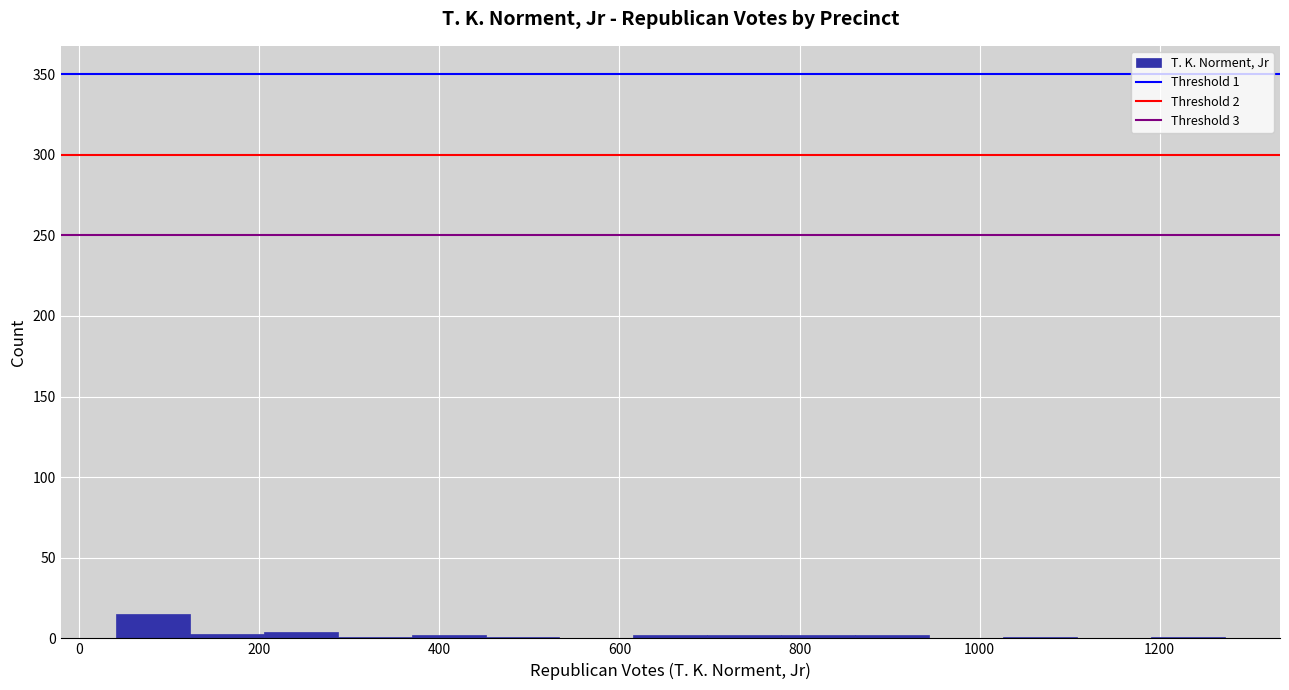

Which range on the x-axis has the tallest bar?

40 to 120